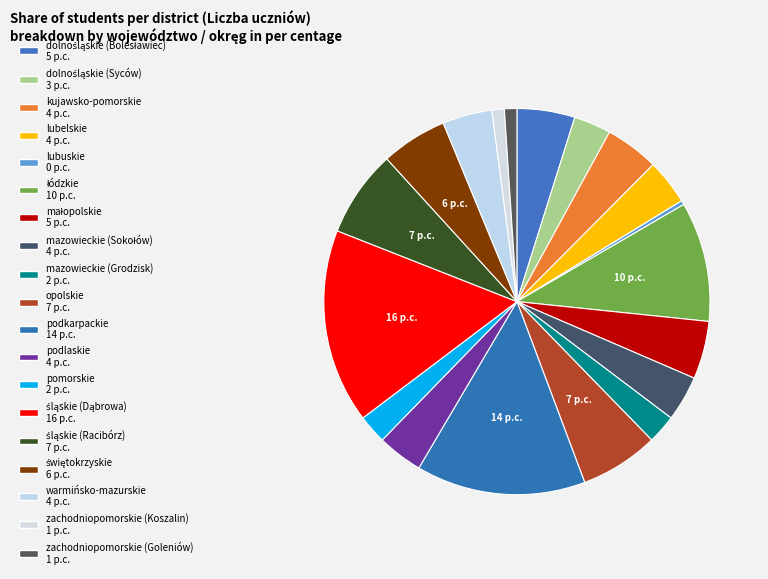

To the nearest percent, what portion does małopolskie represent?

5%